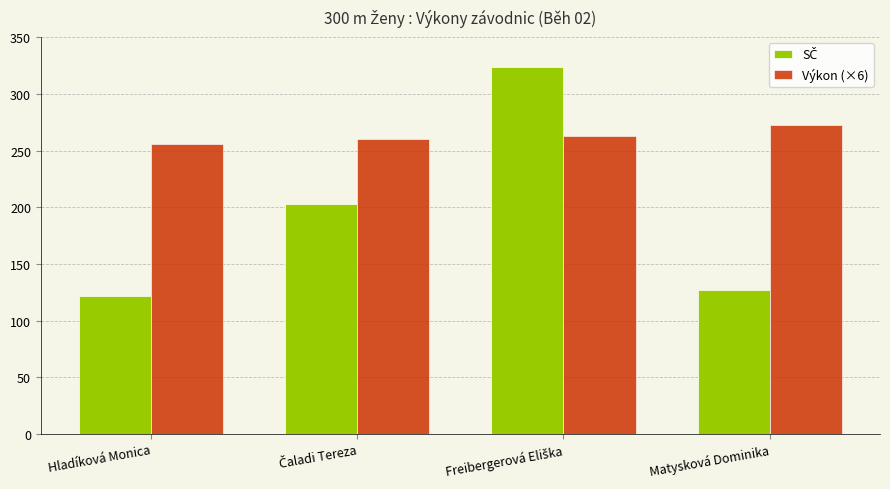

How many bars are there in total?

8